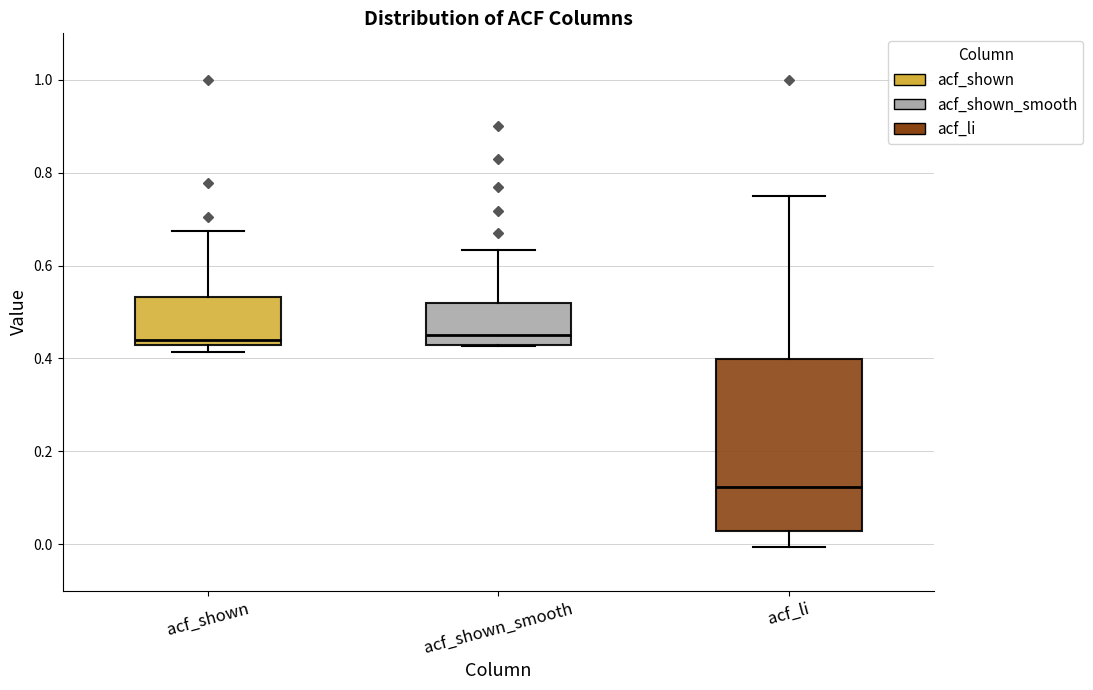

Reading left to right, read every box against the y-axis: the position of its median line, the range the box covers, and the ends of its whiskers. The values are not printed on the chart, so give them approximately, as read against the axis.

acf_shown: median 0.44, box 0.42 to 0.54, whiskers 0.42 (just below the box's lower edge) to 0.68
acf_shown_smooth: median 0.44, box 0.42 to 0.52, whiskers 0.42 to 0.64
acf_li: median 0.12, box 0.02 to 0.40, whiskers 0.00 to 0.76